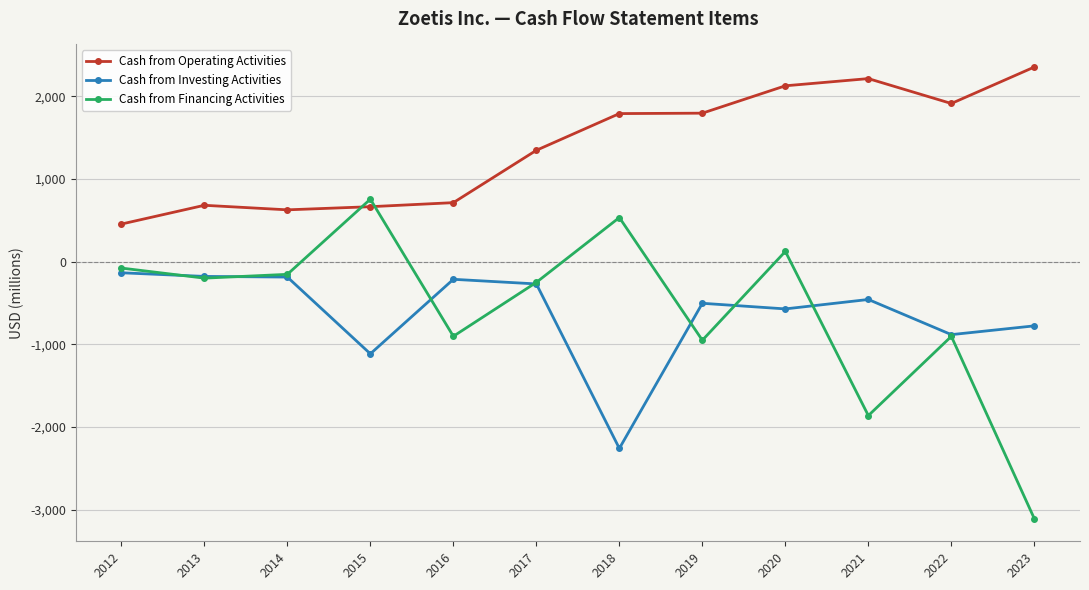

Does the chart have visible grid lines?

Yes